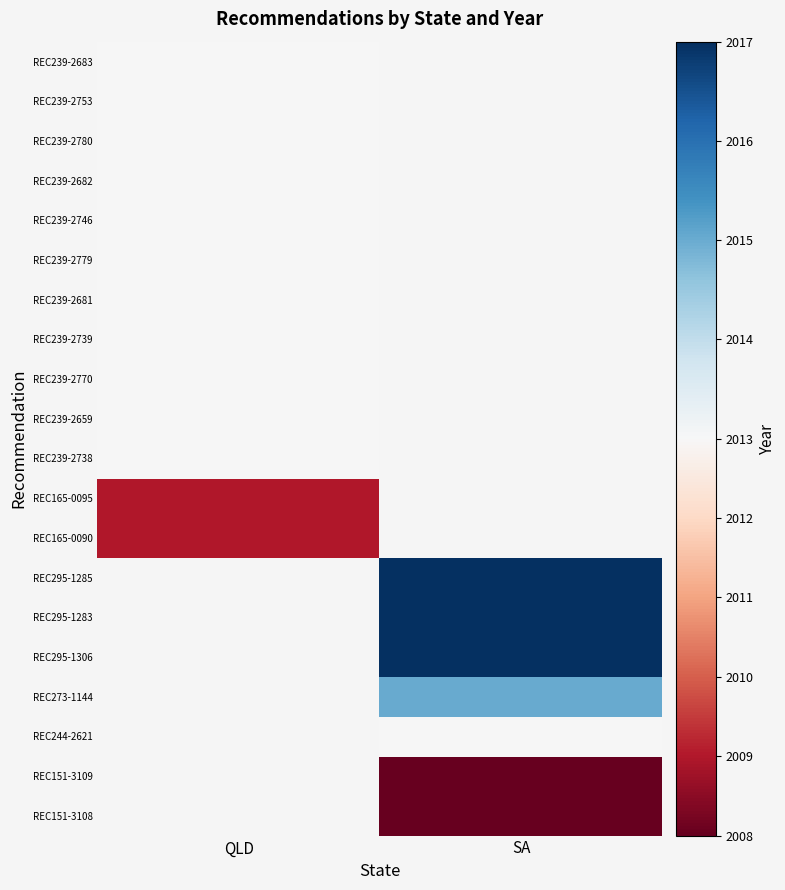

List the series in order of their overall mean, lowest first.

REC239-2683, REC239-2753, REC239-2780, REC239-2682, REC239-2746, REC239-2779, REC239-2681, REC239-2739, REC239-2770, REC239-2659, REC239-2738, REC165-0095, REC165-0090, REC295-1285, REC295-1283, REC295-1306, REC273-1144, REC244-2621, REC151-3109, REC151-3108